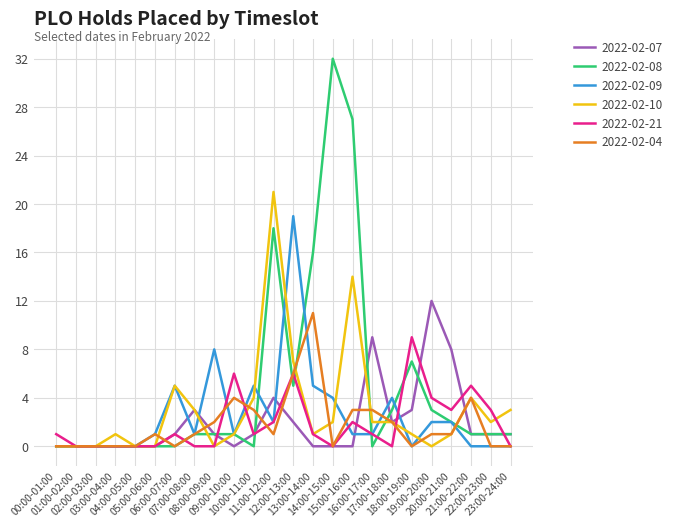

Which series has the largest total across all categories?

2022-02-08